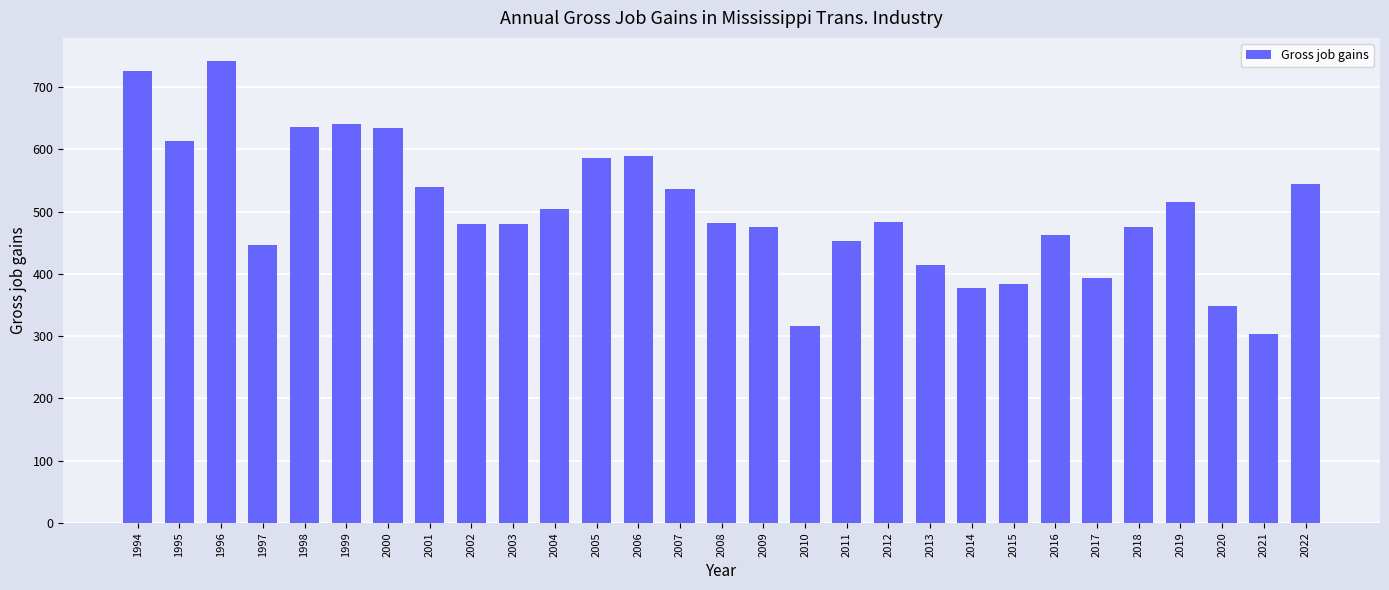

At which category does the chart reach its minimum across all series?

2021